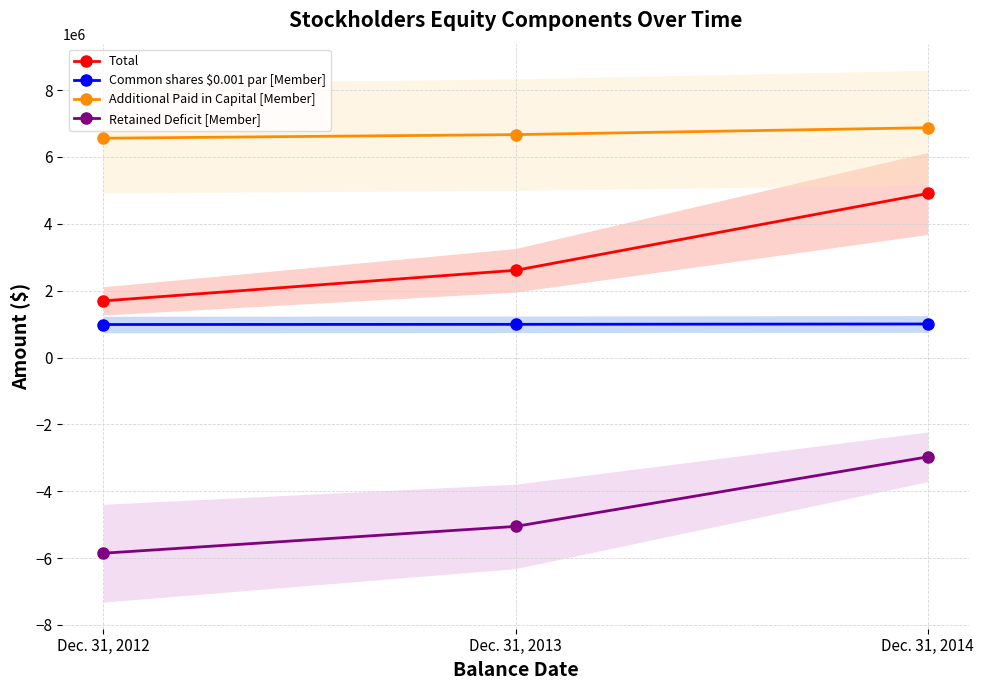

Which series has the largest total across all categories?

Additional Paid in Capital [Member]